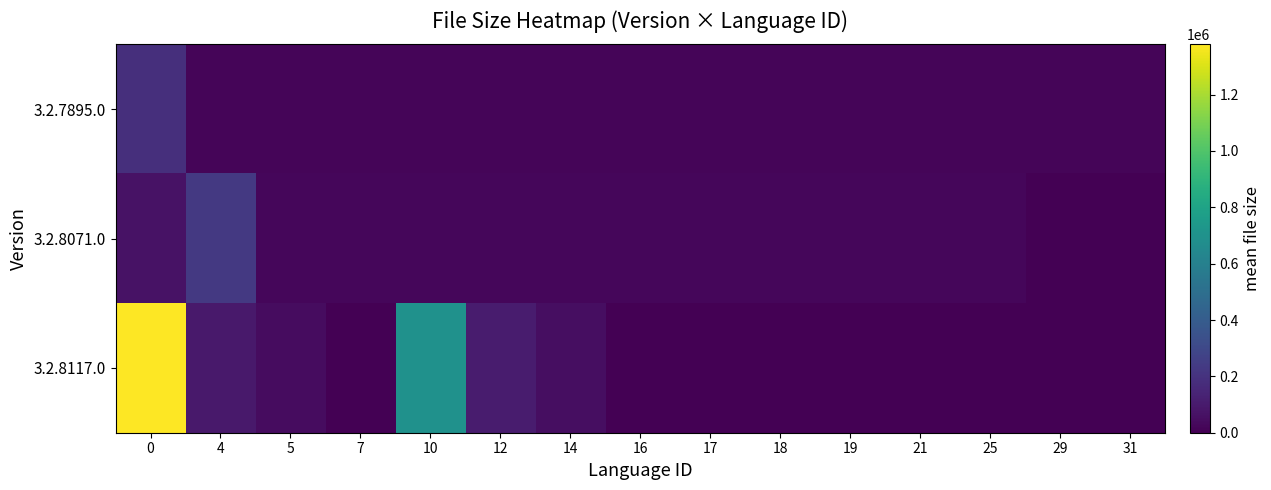

Reading right to left, what are all the values shown in this chart?

3.2.7895.0: 31=20296	29=19784	25=20304	21=20296	19=20304	18=19784	17=19776	16=20296	14=20296	12=20296	10=20296	7=20296	5=20288	4=19784	0=184136
3.2.8071.0: 31=0	29=0	25=23376	21=22344	19=22336	18=21840	17=21832	16=22344	14=22344	12=22344	10=22344	7=22344	5=22352	4=229728	0=69984
3.2.8117.0: 31=0	29=0	25=0	21=0	19=0	18=0	17=0	16=0	14=51552	12=104296	10=698728	7=0	5=44872	4=93536	0=1378664